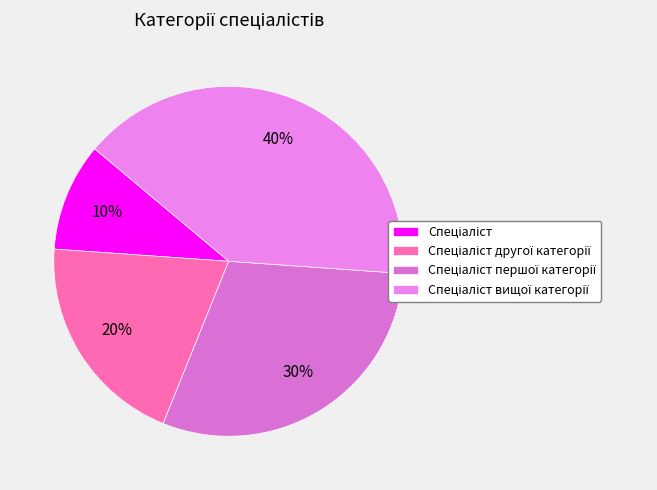

How many slices are in this pie chart?

4